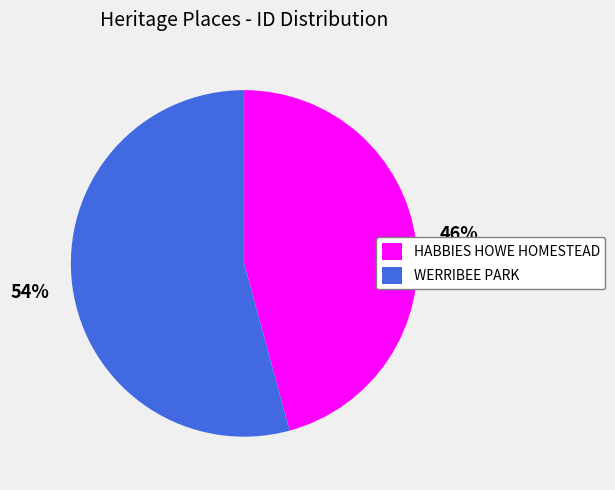

How many segments does this pie chart have?

2